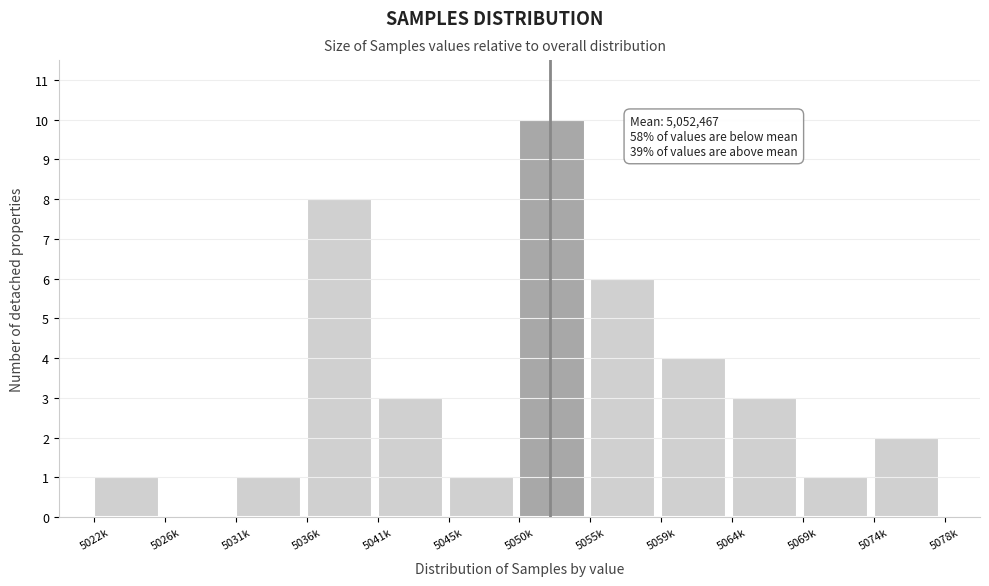

Reading left to right, transcribe all the data shown in this chart.

5022k=1	5026k=0	5031k=1	5036k=8	5041k=3	5045k=1	5050k=10	5055k=6	5059k=4	5064k=3	5069k=1	5074k=2